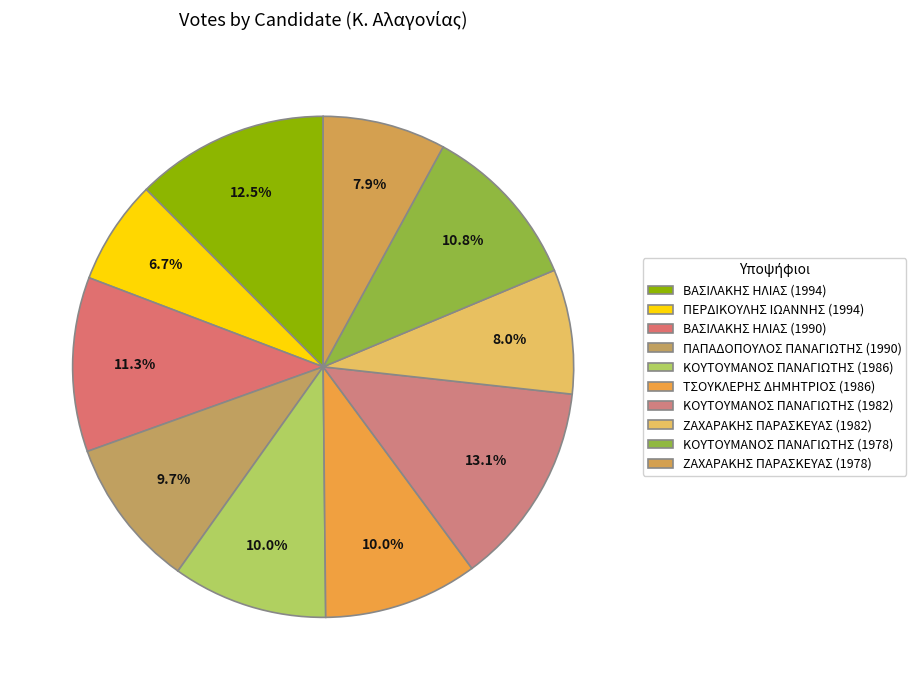

What portion of the pie excludes ΤΣΟΥΚΛΕΡΗΣ ΔΗΜΗΤΡΙΟΣ (1986)?

90.0%